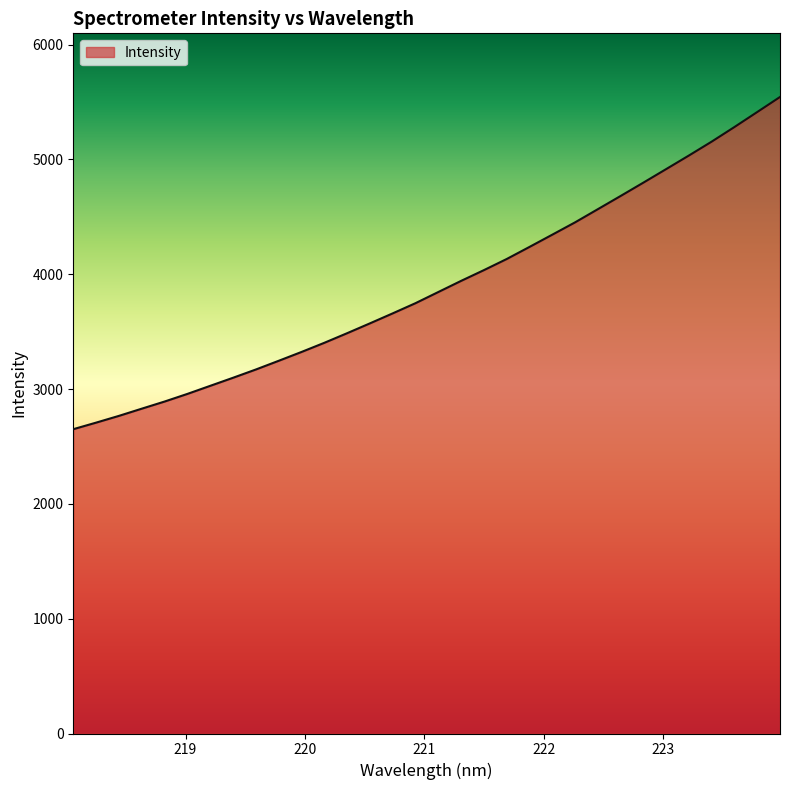

What is the maximum value shown in the chart?

5544.3